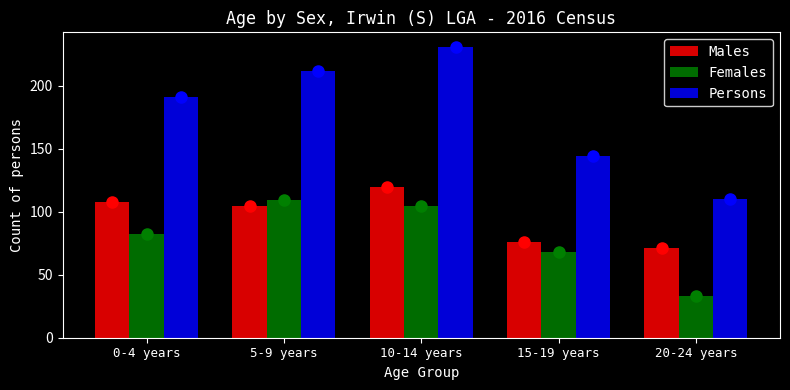

Reading right to left, list all the values displayed in this chart.

Males: 71	76	120	105	108
Females: 33	68	105	109	82
Persons: 110	144	231	212	191